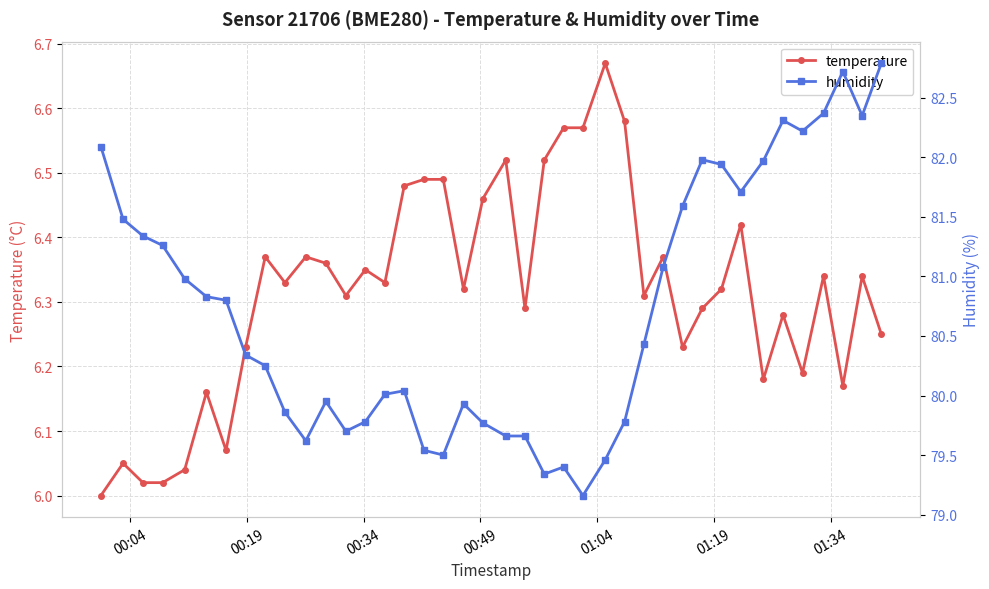

Reading left to right, what are all the values shown in this chart?

temperature: 6.0	6.0	6.0	6.0	6.0	6.2	6.1	6.2	6.4	6.3	6.4	6.4	6.3	6.3	6.3	6.5	6.5	6.5	6.3	6.5	6.5	6.3	6.5	6.6	6.6	6.7	6.6	6.3	6.4	6.2	6.3	6.3	6.4	6.2	6.3	6.2	6.3	6.2	6.3	6.2
humidity: 82.1	81.5	81.3	81.3	81.0	80.8	80.8	80.3	80.2	79.9	79.6	80.0	79.7	79.8	80.0	80.0	79.5	79.5	79.9	79.8	79.7	79.7	79.3	79.4	79.2	79.5	79.8	80.4	81.1	81.6	82.0	81.9	81.7	82.0	82.3	82.2	82.4	82.7	82.3	82.8